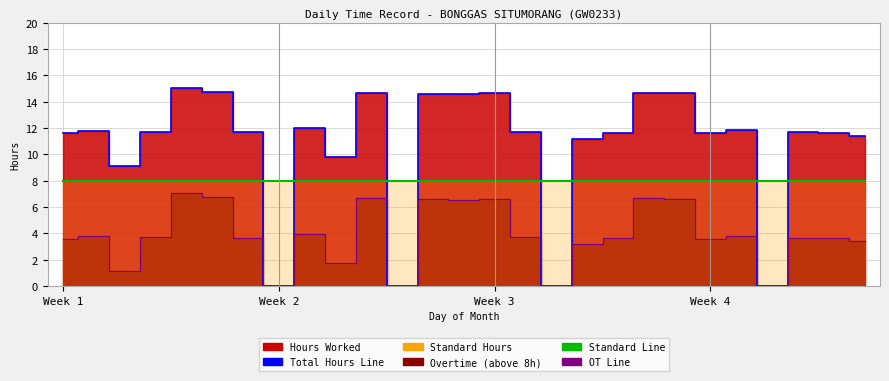

The value of Standard Line at 17 is 8.0. True or false?

True